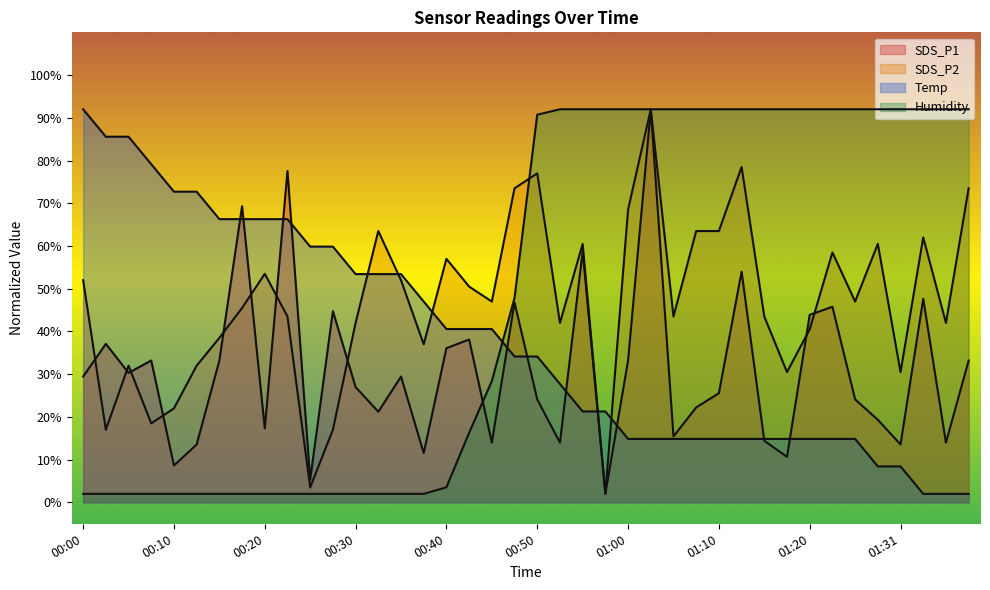

What is the average value of the SDS_P1 series?

30.8